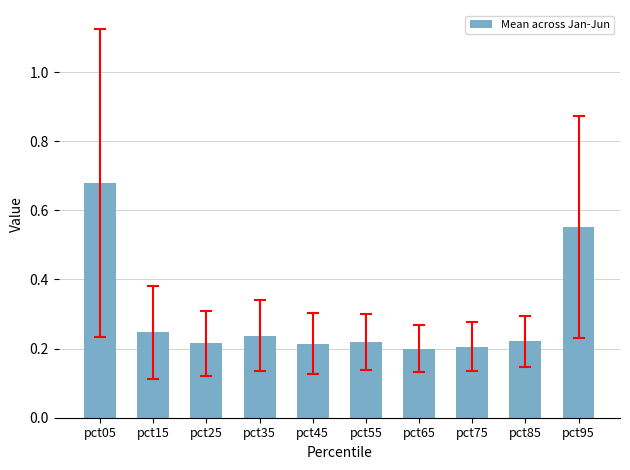

What is the change in value from pct15 to pct95?

+0.3